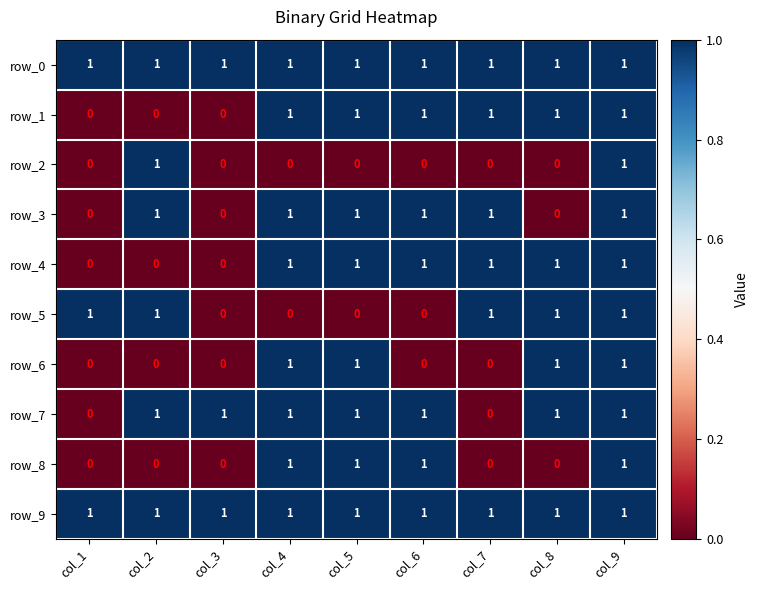

The row_3 series shows 1 at col_7. True or false?

True